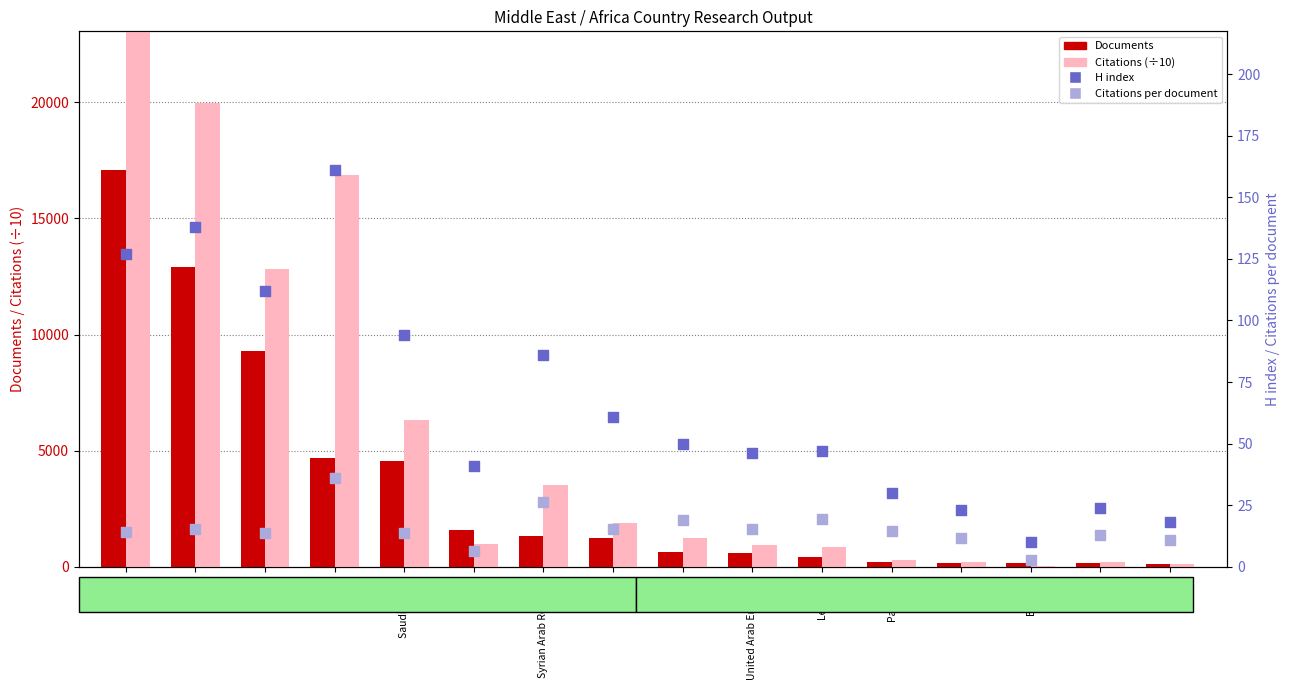

What are all the series names shown in the legend?

Documents, Citations (÷10), H index, Citations per document